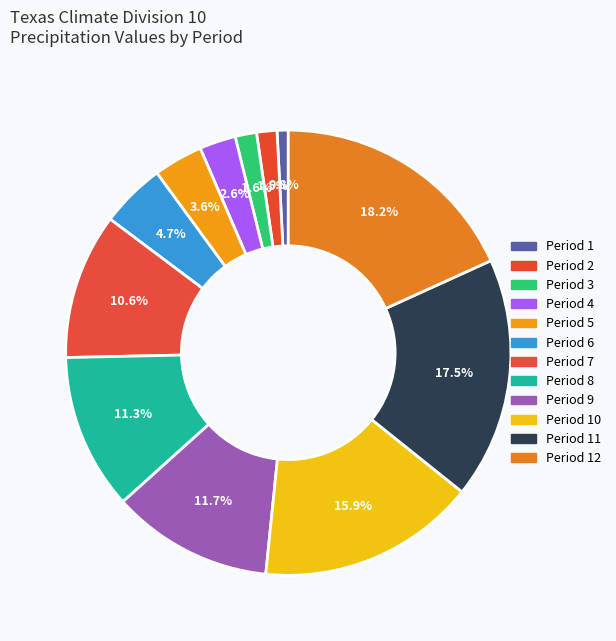

True or false: Period 11 accounts for 18% of the total.

True